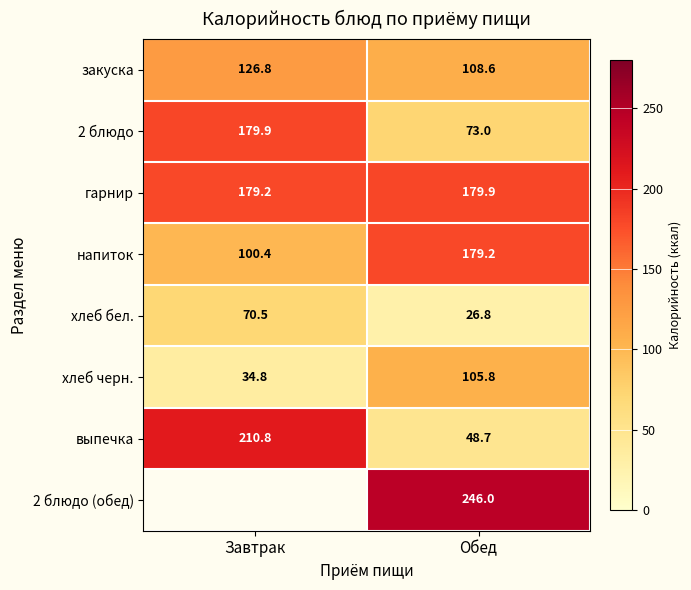

Which category has the lowest value in the напиток series?

Завтрак